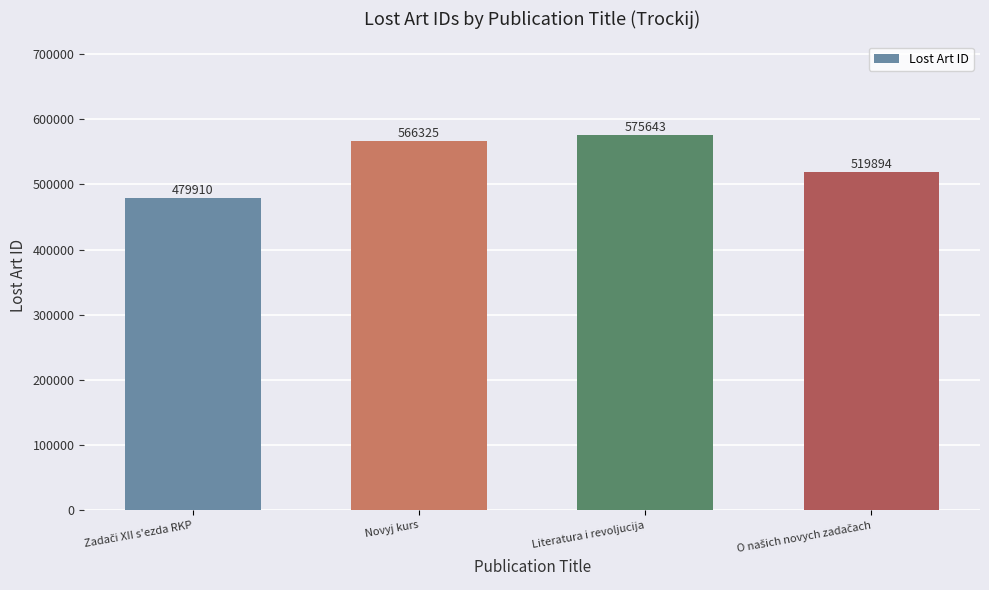

At which category does the chart reach its peak across all series?

Literatura i revoljucija